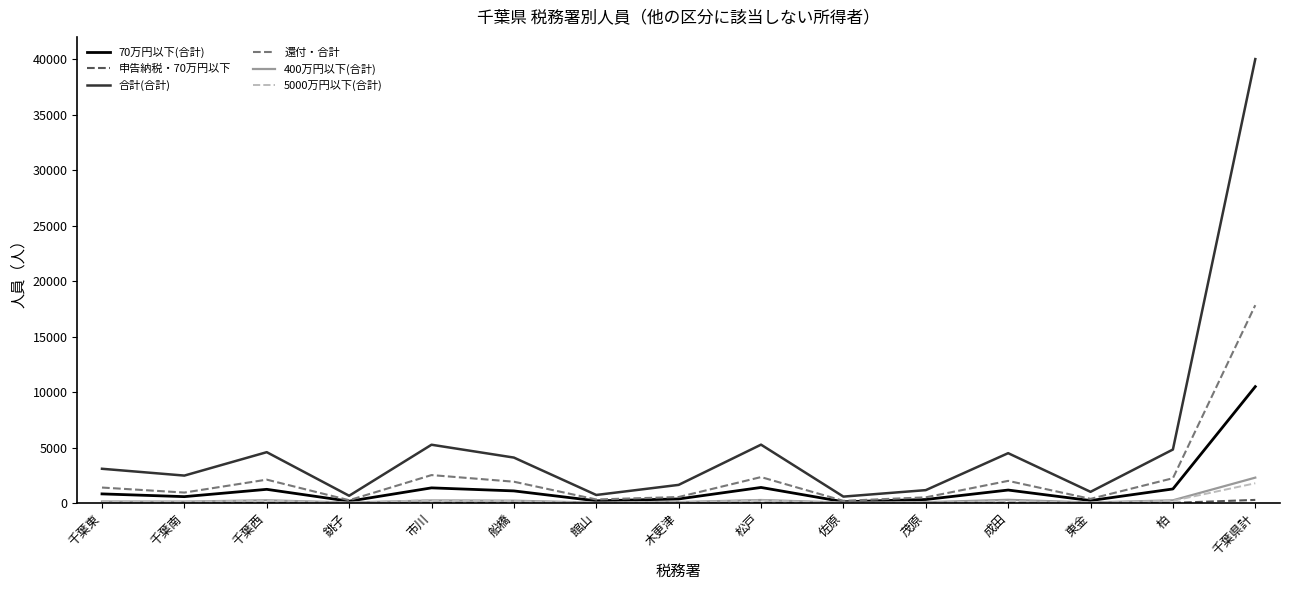

Which series has the widest spread of values?

合計(合計)